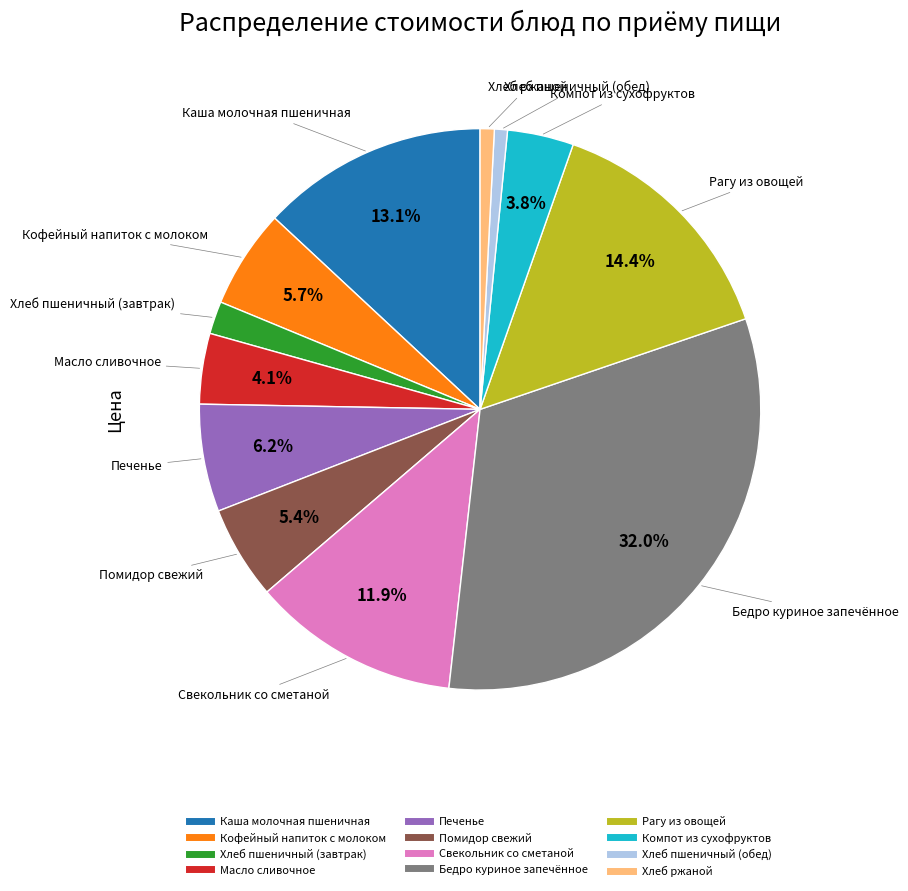

The Свекольник со сметаной slice represents 12% of the pie. True or false?

True